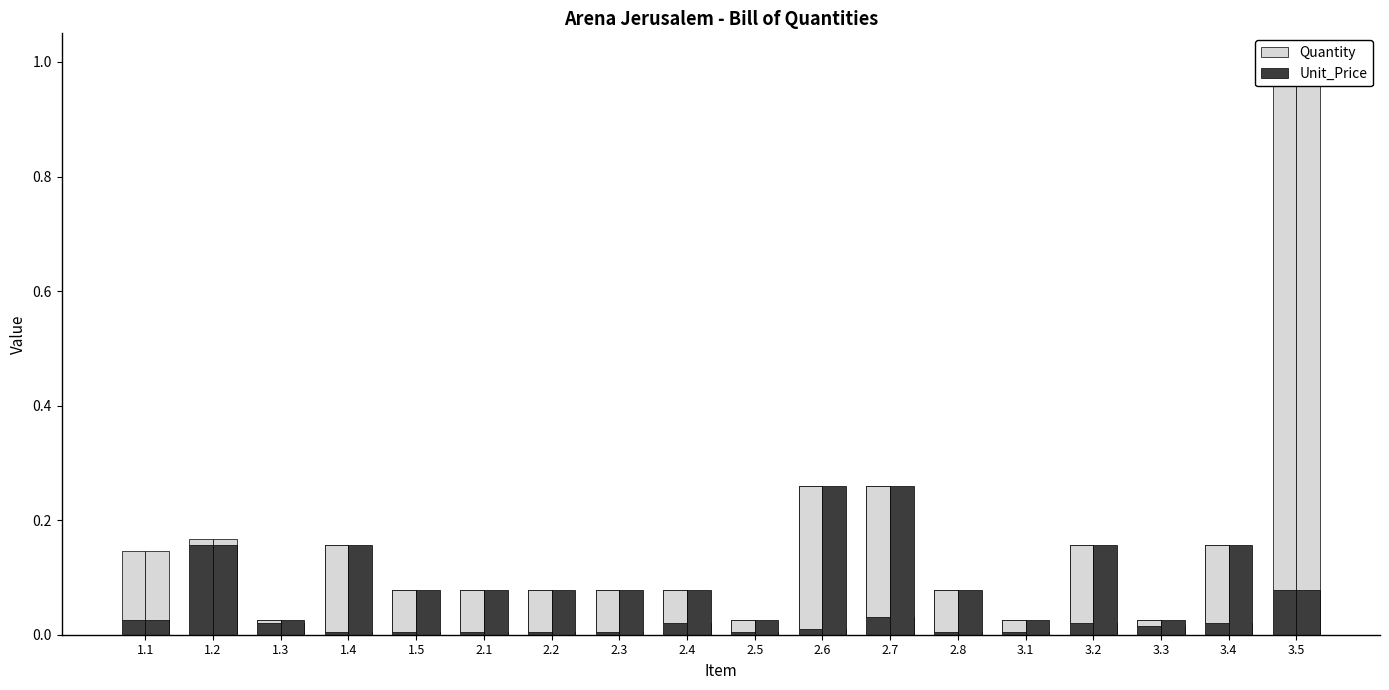

What is the total value across all series at 3.5?

1.0